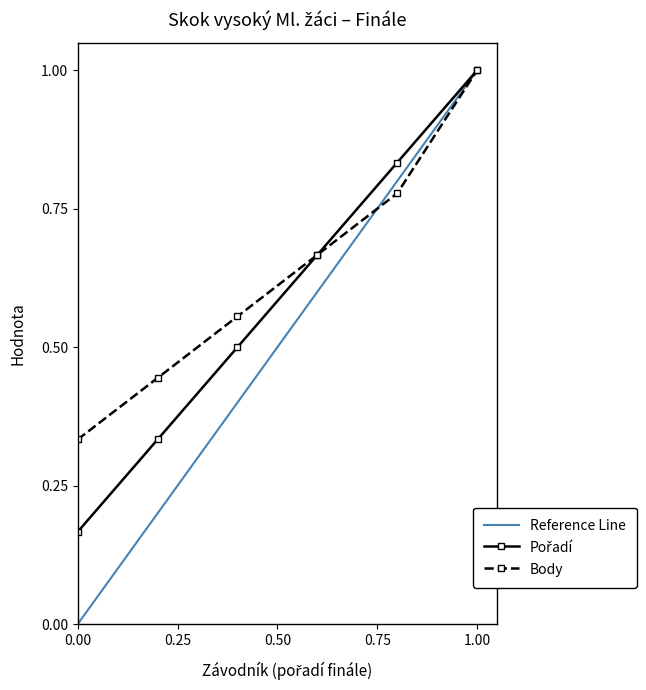

Reading right to left, extract all data points from this chart.

1.0	0.8	0.7	0.5	0.3	0.2